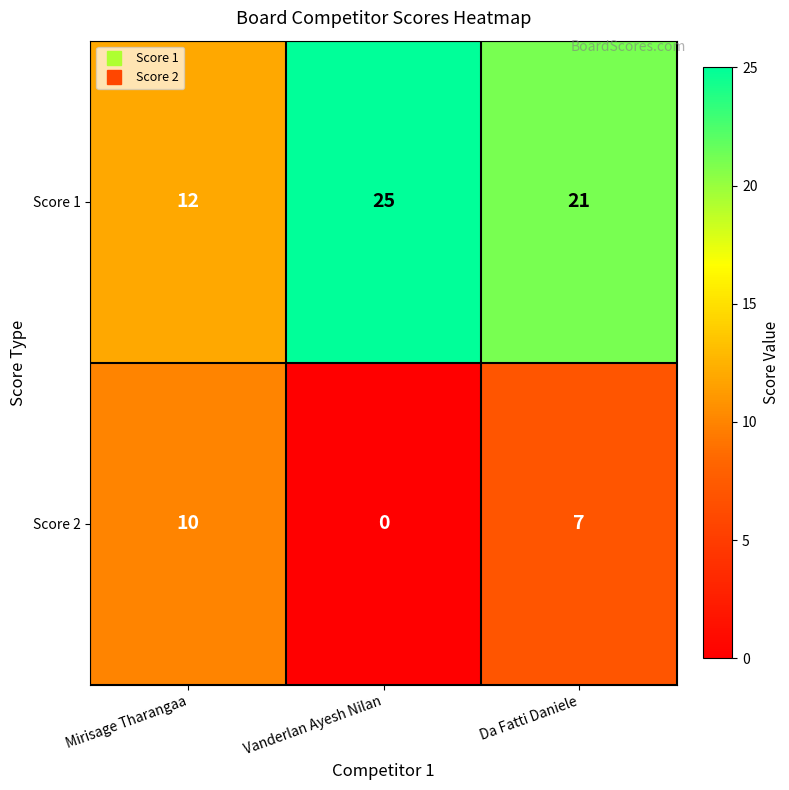

Is it true that Score 1 equals 12 at Da Fatti Daniele?

False